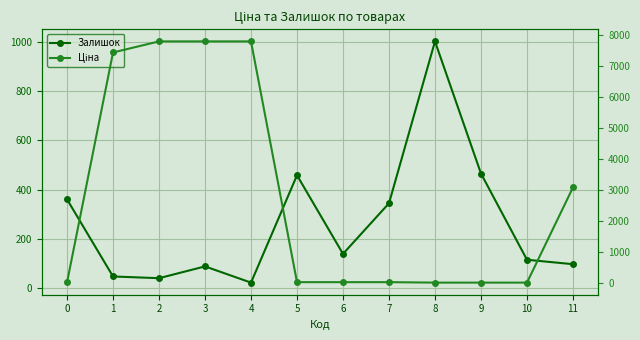

What is the value of the Залишок point at the 10th from the left?

465.0